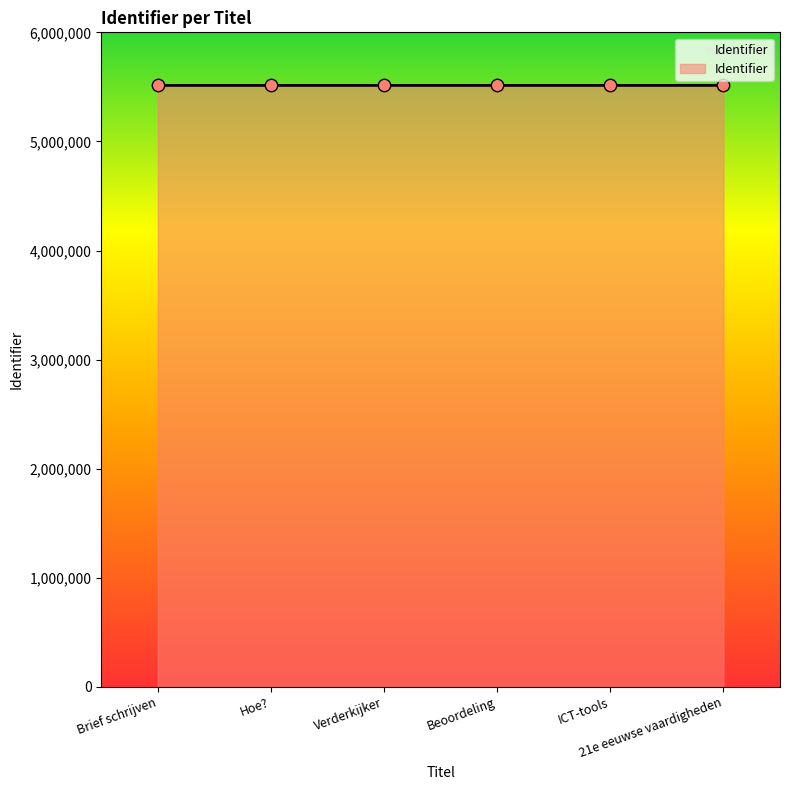

What is the change in value from Brief schrijven to Beoordeling?

+6